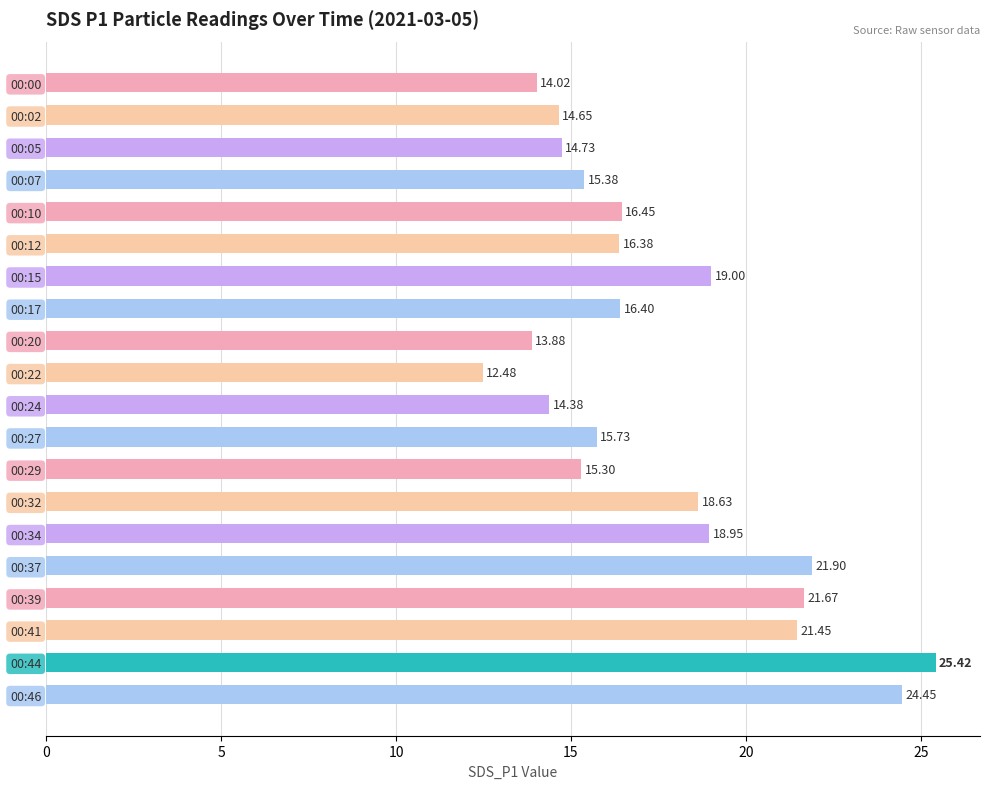

How many bars are there in total?

20